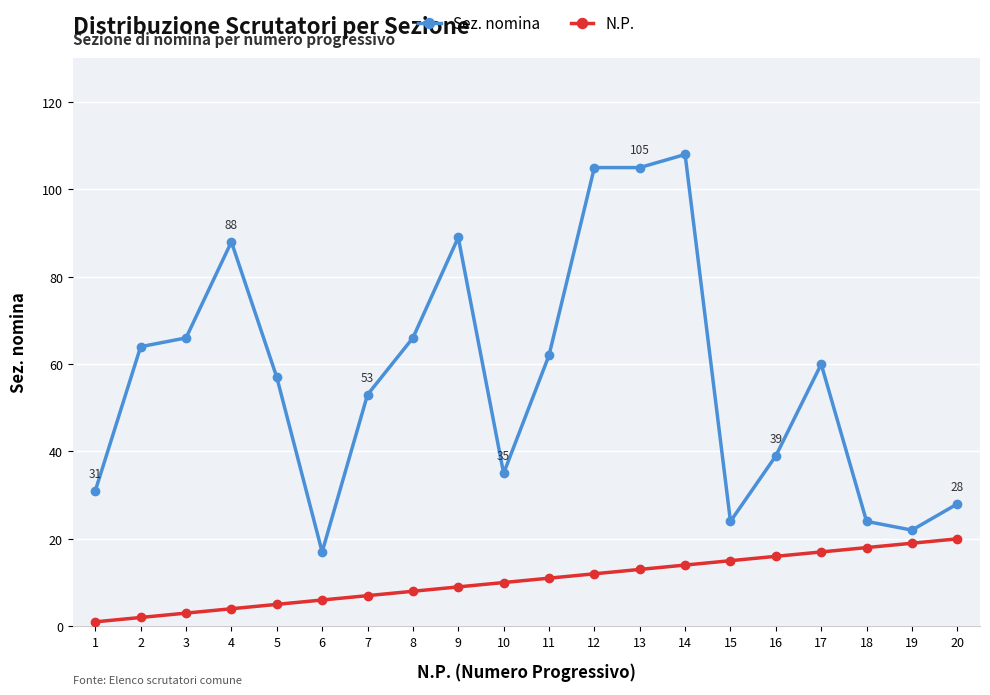

Between 4 and 15, which series saw the biggest shift?

Sez. nomina